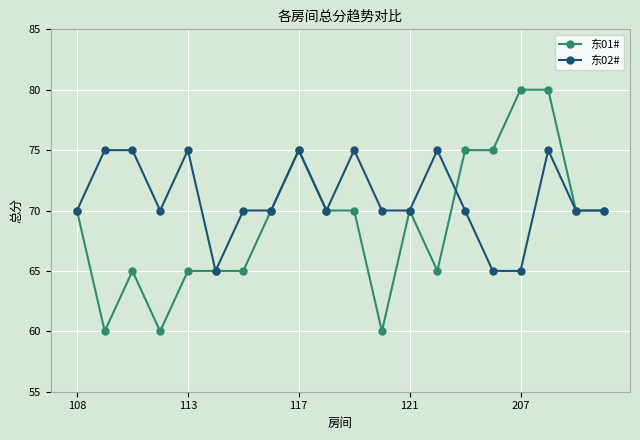

What are all the series names shown in the legend?

东01#, 东02#